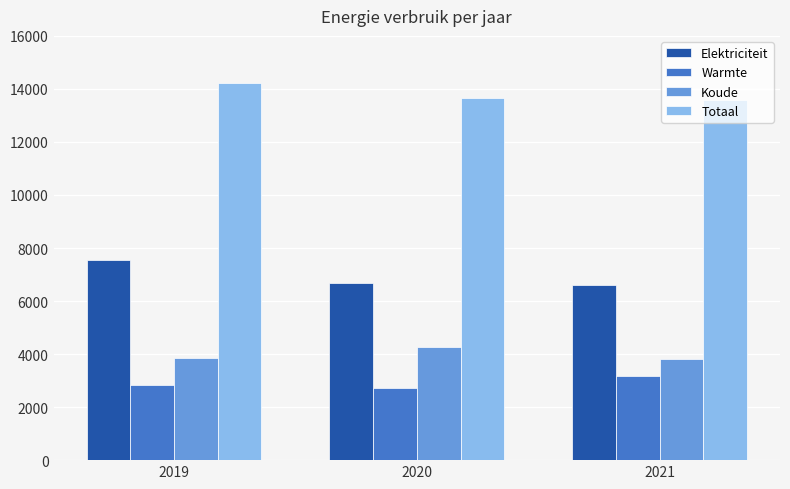

At which label does Totaal first exceed 13663?

2019